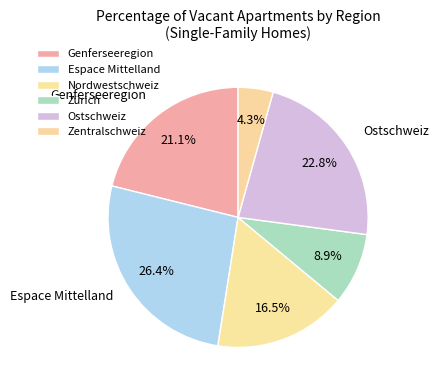

Combined, what portion of the pie is Zürich and Zentralschweiz?

13.3%